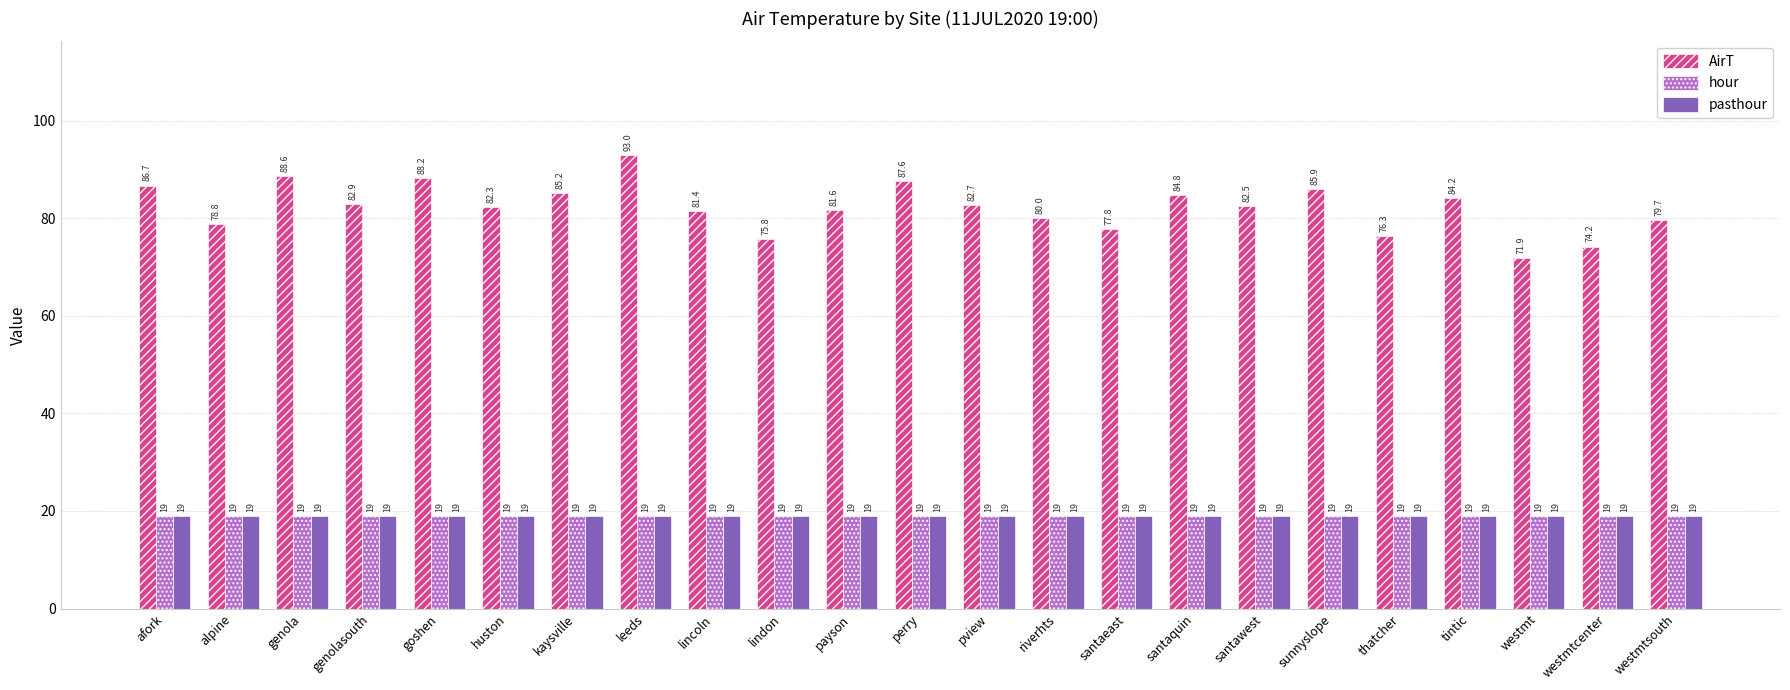

Which series has the widest spread of values?

AirT